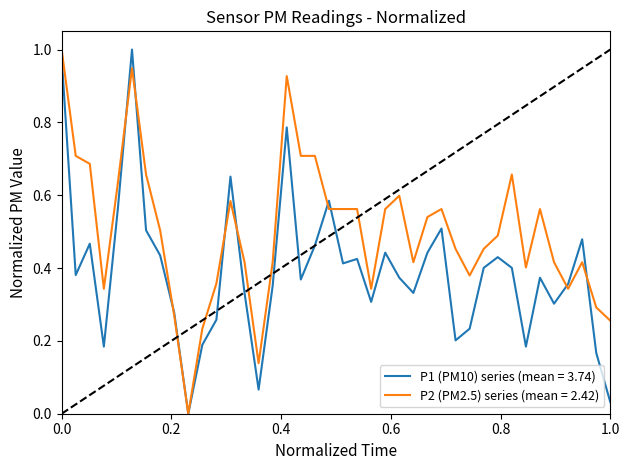

Which series has the largest total across all categories?

P2 (PM2.5) series (mean = 2.42)